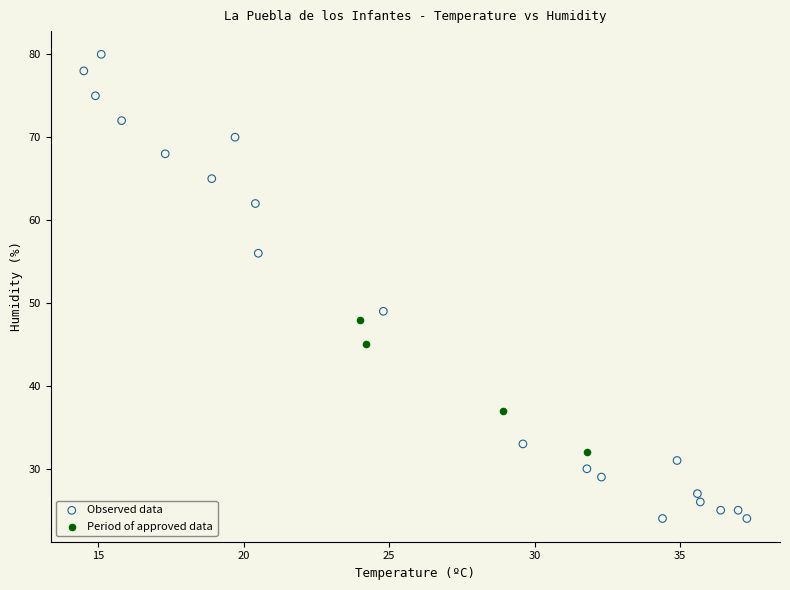

Which series reaches the minimum Y coordinate?

Observed data